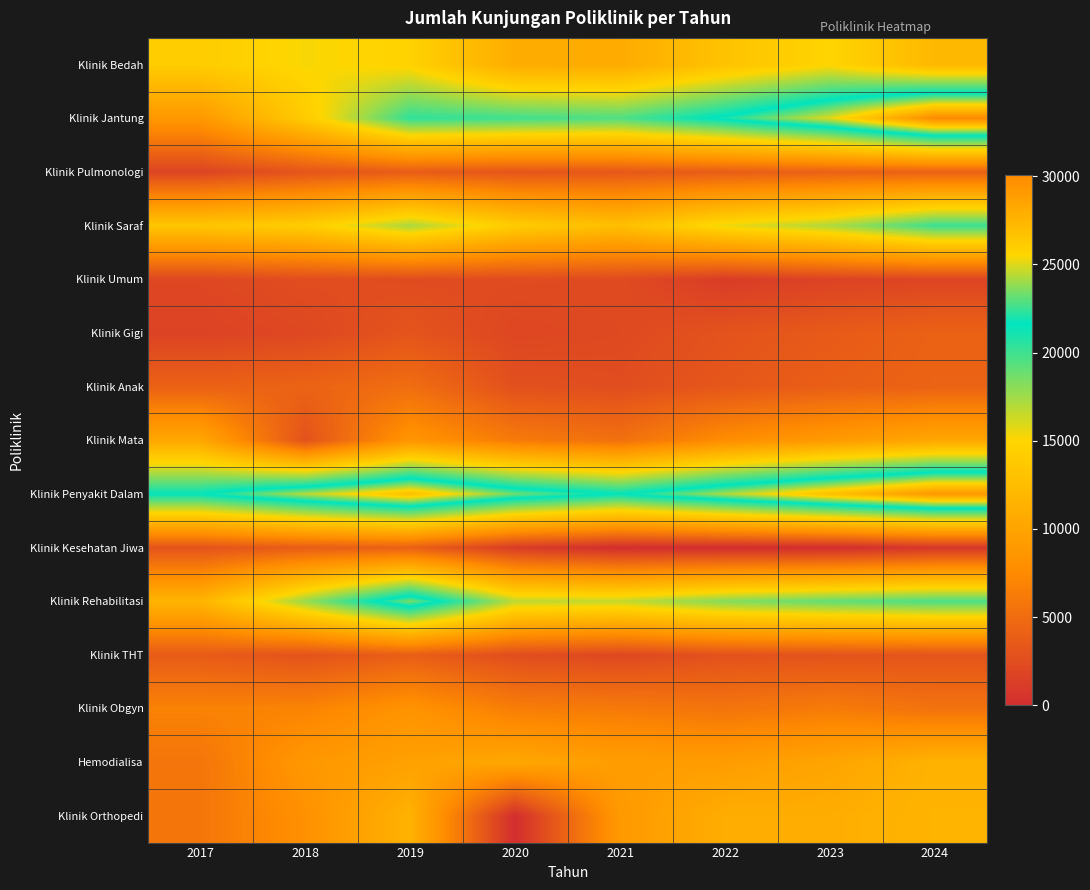

At which category is the sum across all series the highest?

2024